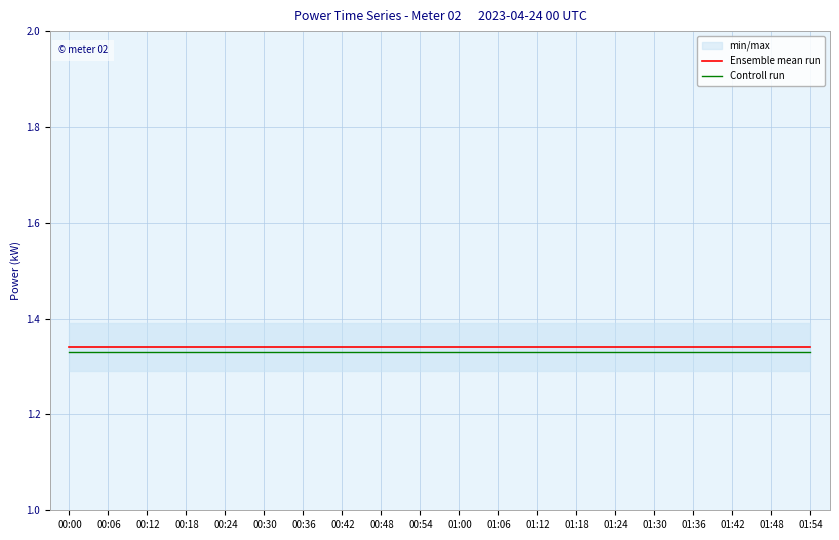

True or false: Ensemble mean run and Controll run intersect in this chart.

False